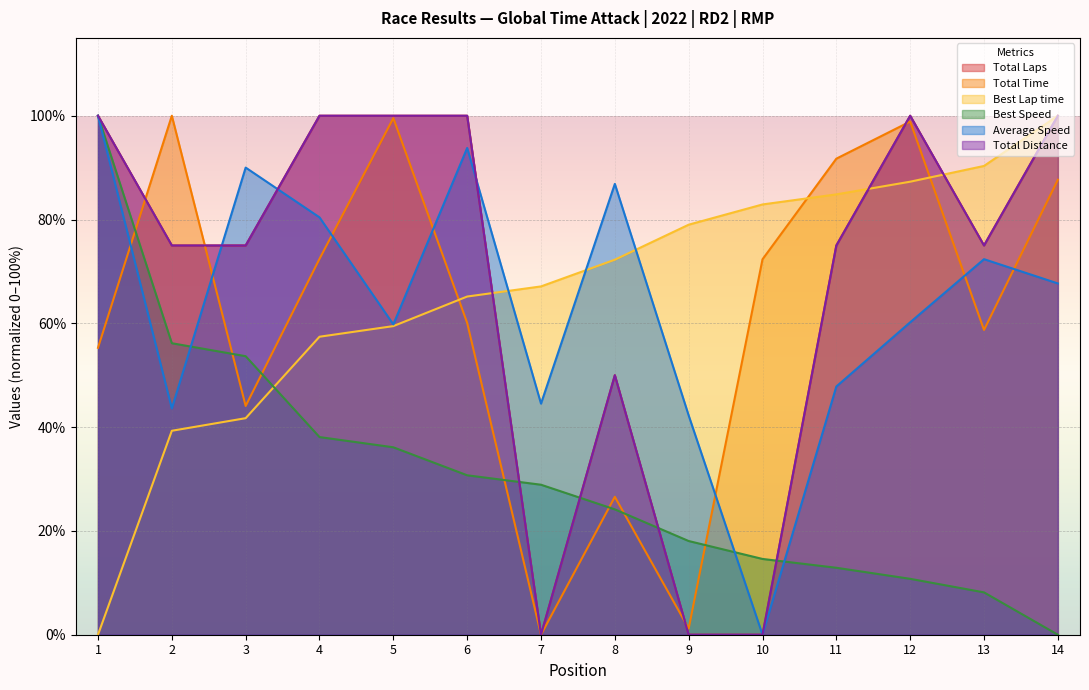

Is the value of Best Speed at 4 greater than the value of Average Speed at 9?

No